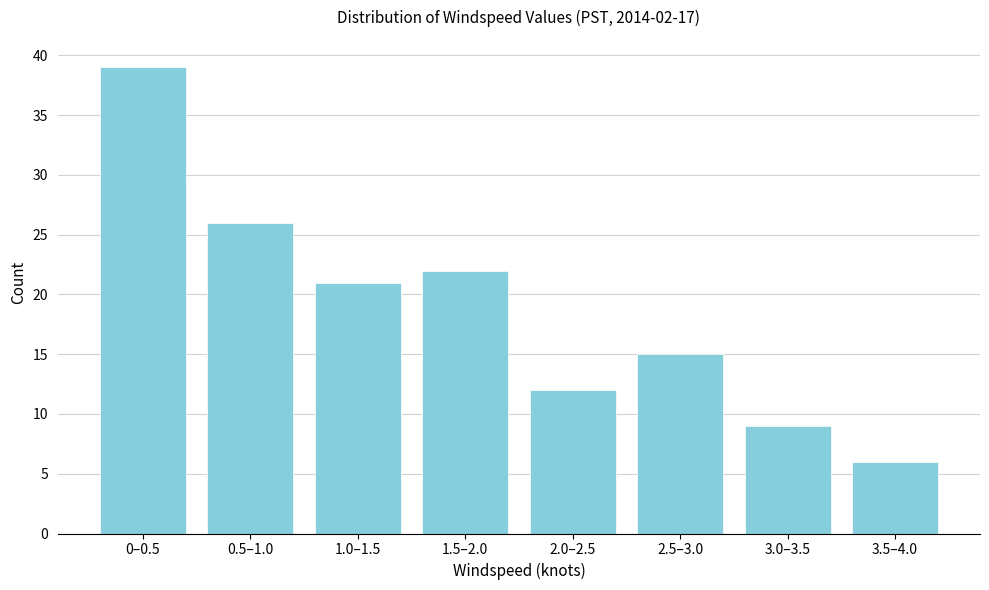

Reading left to right, what are all the values shown in this chart?

0–0.5=39	0.5–1.0=26	1.0–1.5=21	1.5–2.0=22	2.0–2.5=12	2.5–3.0=15	3.0–3.5=9	3.5–4.0=6